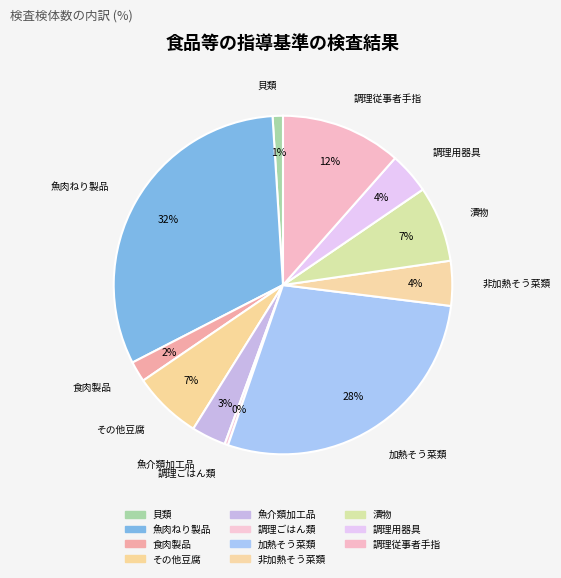

Do 魚介類加工品 and 調理従事者手指 together represent more than half of the pie?

No